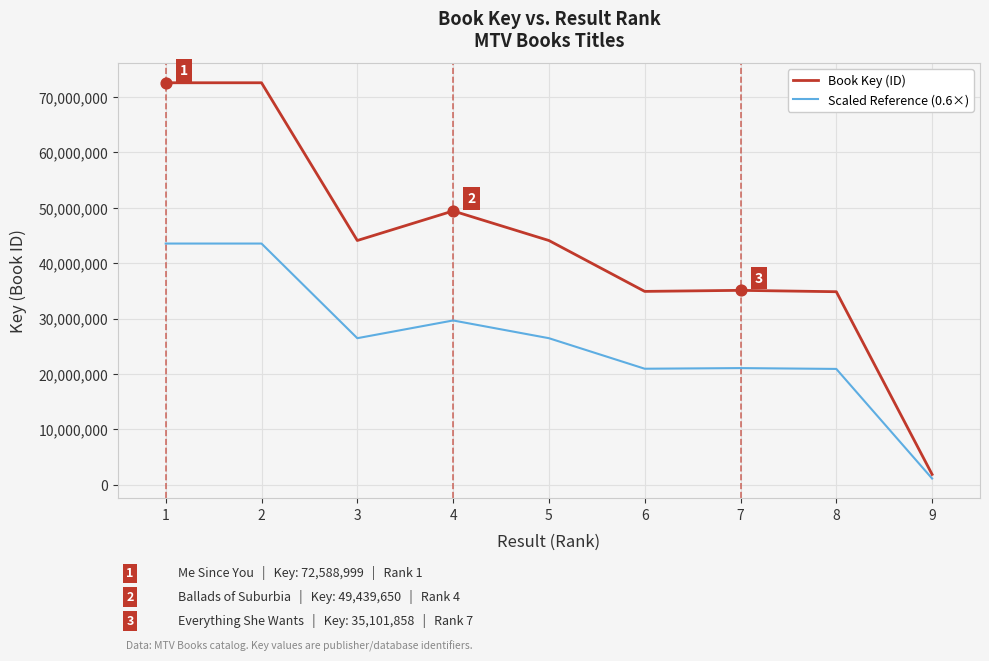

Which series has the largest range (max minus min)?

Book Key (ID)